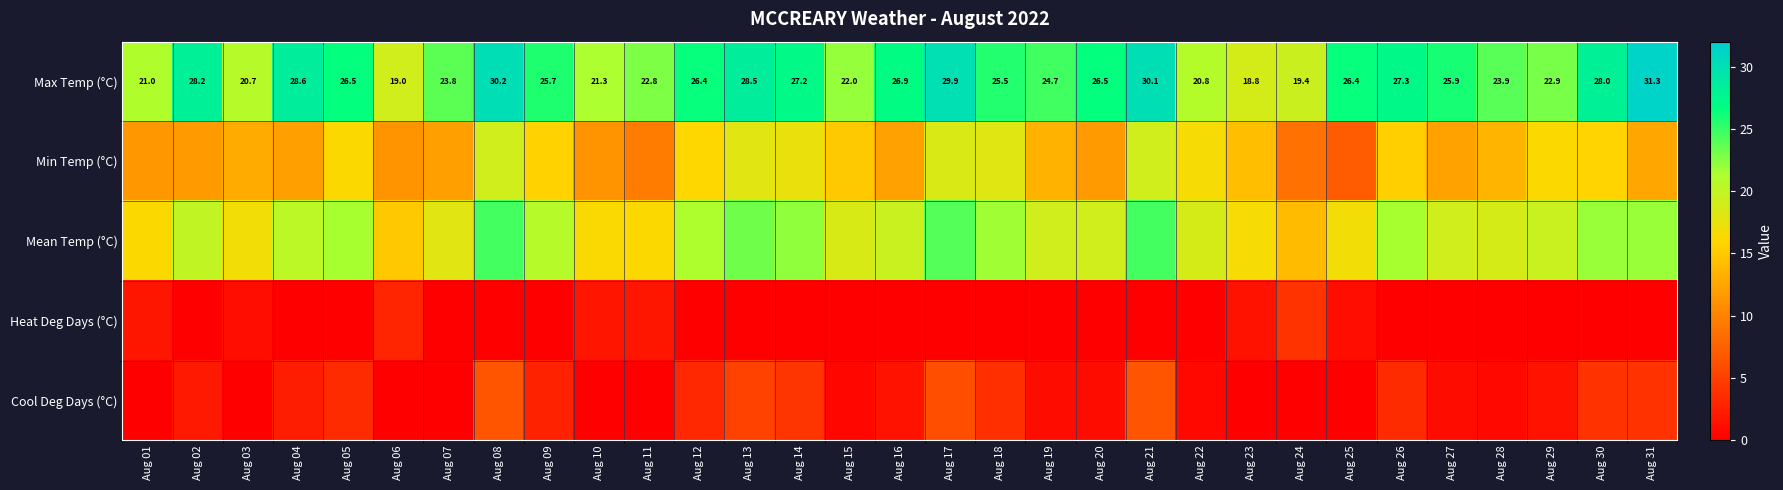

What is the sum of the Max Temp (°C) values at Aug 17 and Aug 15?

51.9